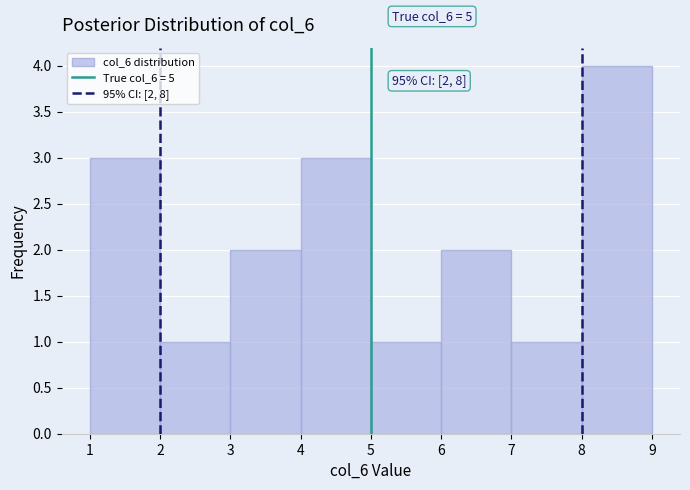

Which range on the x-axis has the tallest bar?

8 to 9